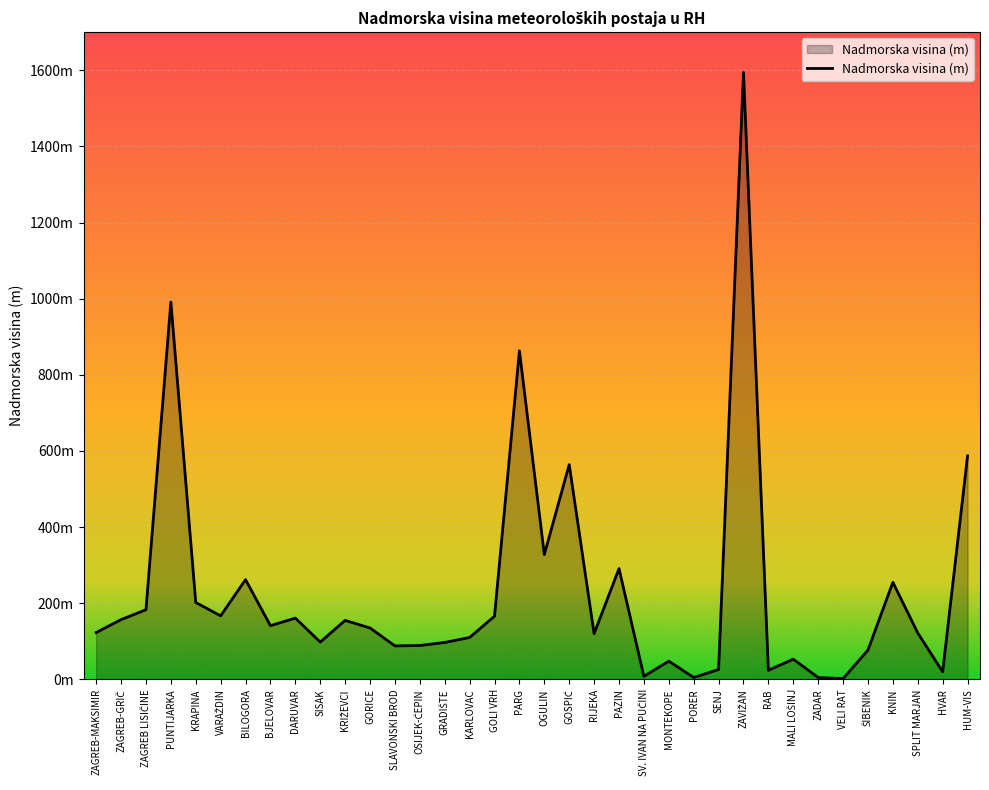

Reading right to left, list all the values displayed in this chart.

HUM-VIS=587	HVAR=20	SPLIT MARJAN=122	KNIN=255	ŠIBENIK=77	VELI RAT=2	ZADAR=5	MALI LOŠINJ=53	RAB=24	ZAVIŽAN=1594	SENJ=26	PORER=5	MONTEKOPE=48	SV. IVAN NA PUČINI=8	PAZIN=291	RIJEKA=120	GOSPIĆ=564	OGULIN=328	PARG=863	GOLI VRH=166	KARLOVAC=110	GRADIŠTE=97	OSIJEK-ĆEPIN=89	SLAVONSKI BROD=88	GORICE=135	KRIŽEVCI=155	SISAK=98	DARUVAR=161	BJELOVAR=141	BILOGORA=262	VARAŽDIN=167	KRAPINA=202	PUNTIJARKA=991	ZAGREB LISIČINE=183	ZAGREB-GRIČ=157	ZAGREB-MAKSIMIR=123